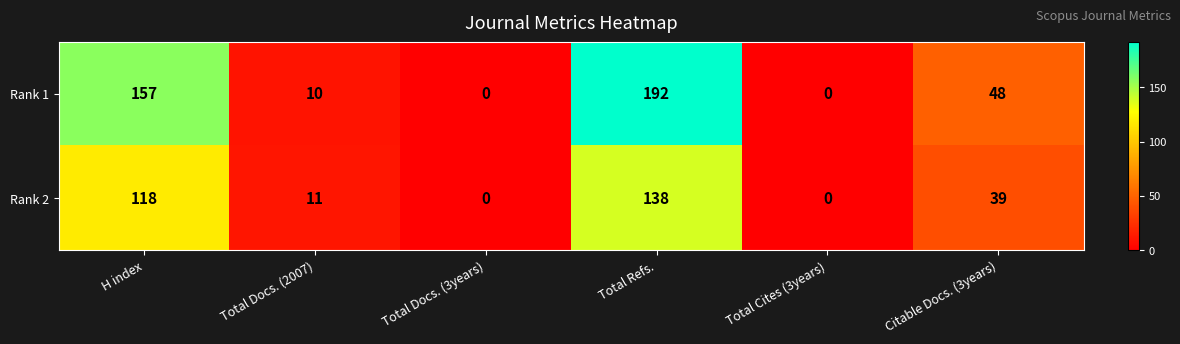

What is the sum of the Rank 1 values at Total Cites (3years) and Total Refs.?

192